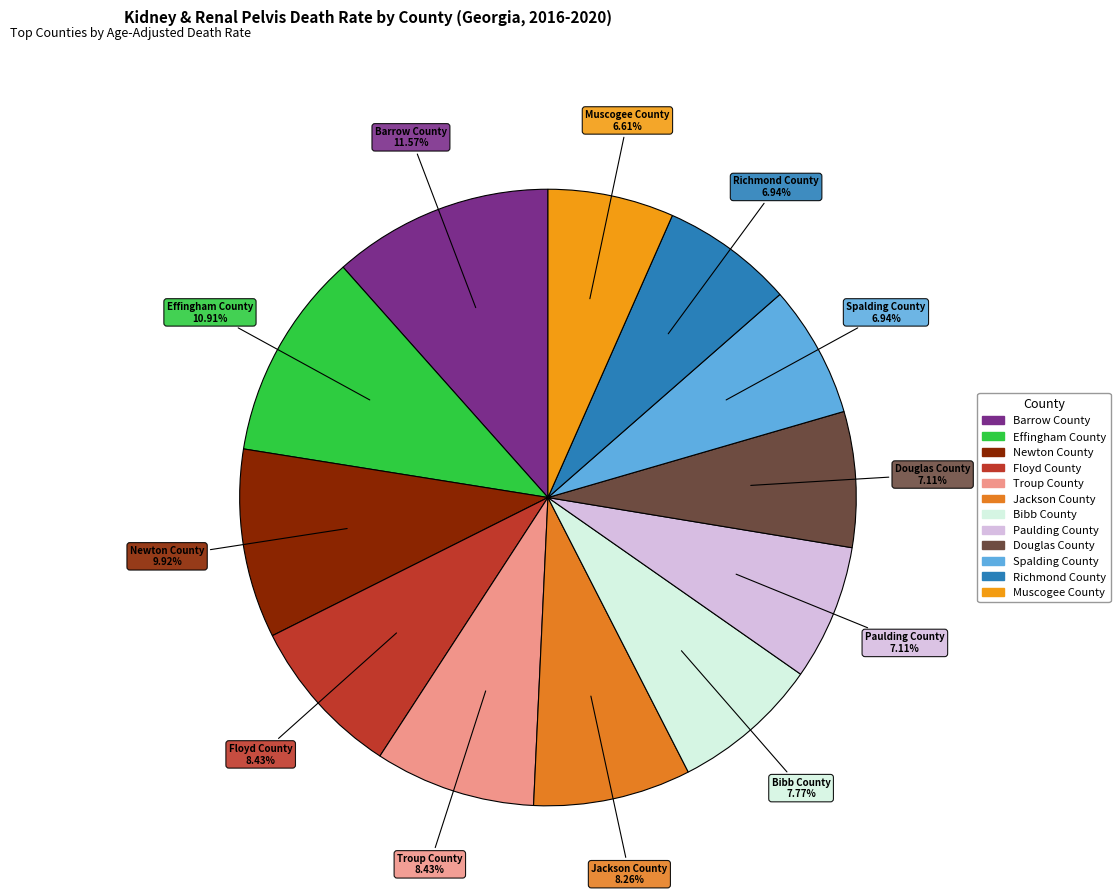

Does Paulding County account for over 50% of the chart?

No